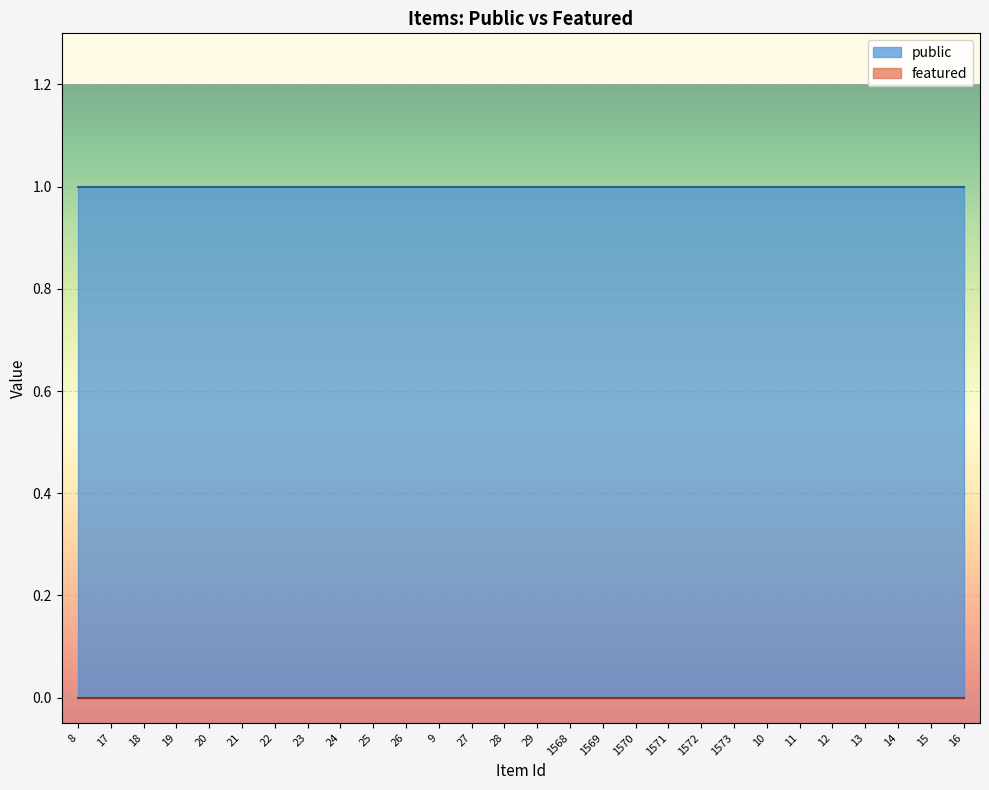

List the series in order of their overall mean, lowest first.

featured, public